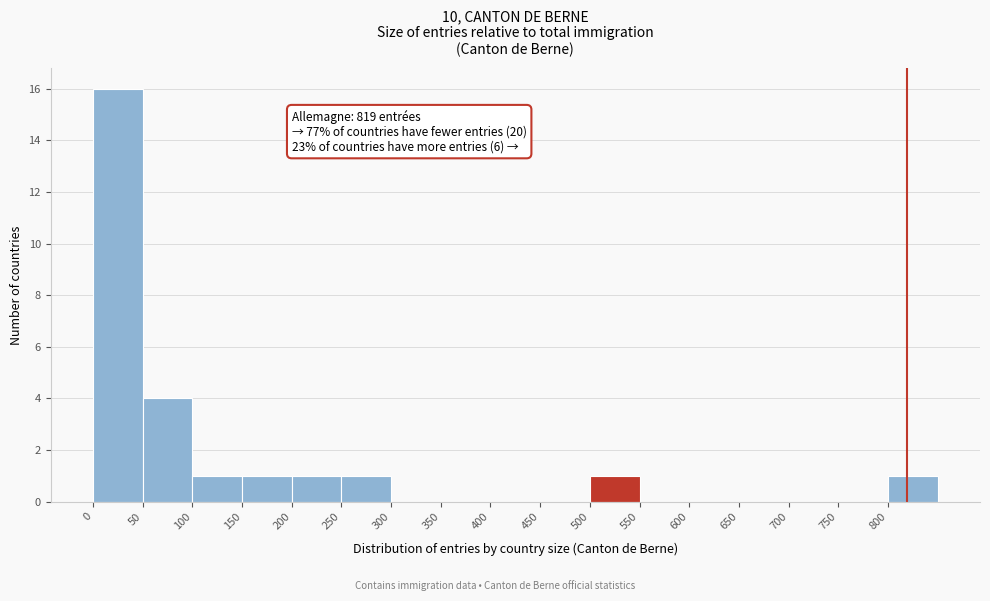

Which range on the x-axis has the tallest bar?

0 to 50